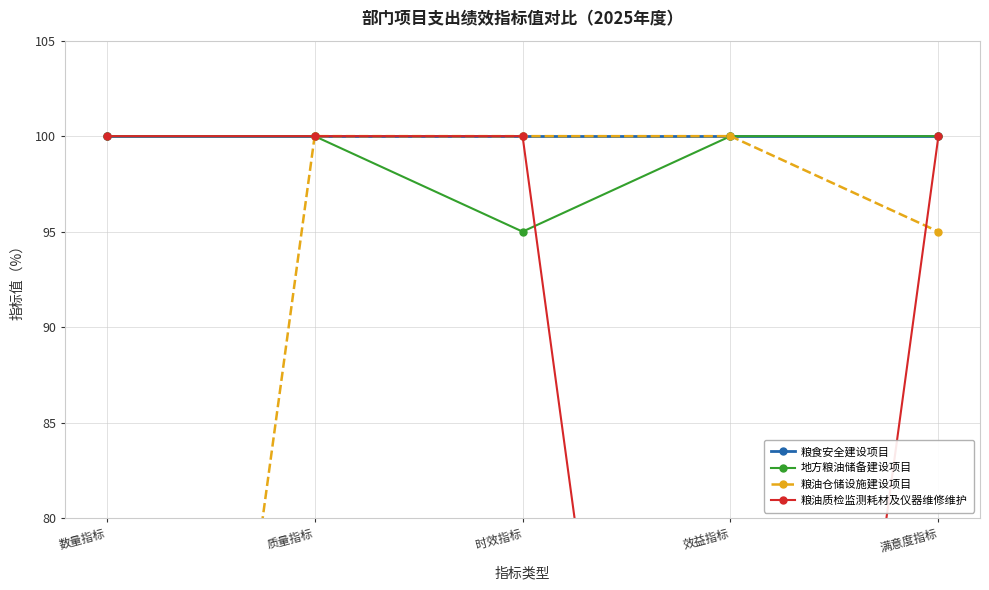

Which series changed the most between 质量指标 and 效益指标?

粮油质检监测耗材及仪器维修维护